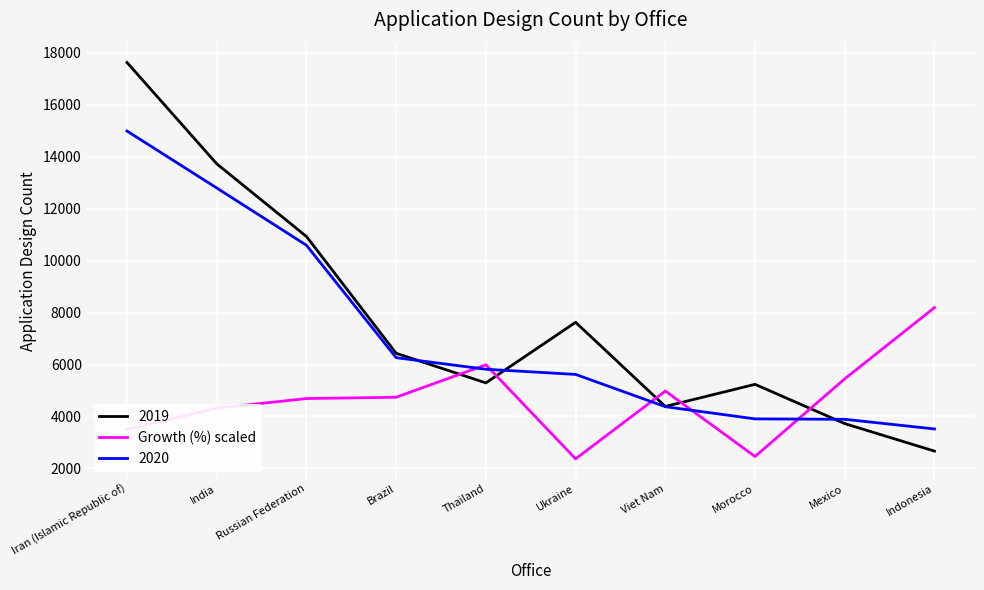

What position from the left is Thailand?

5